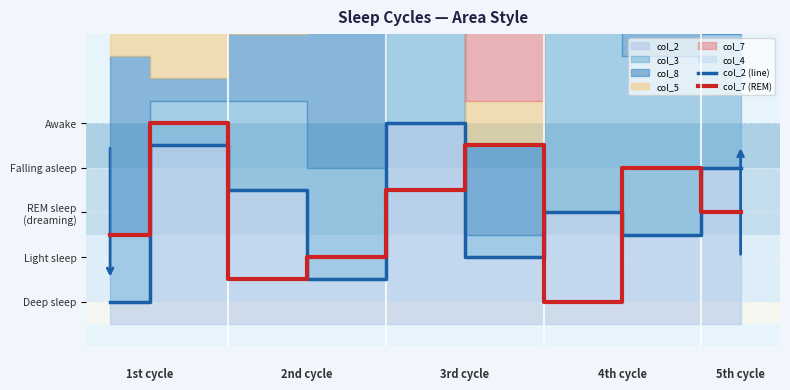

What is the smallest value displayed?

1